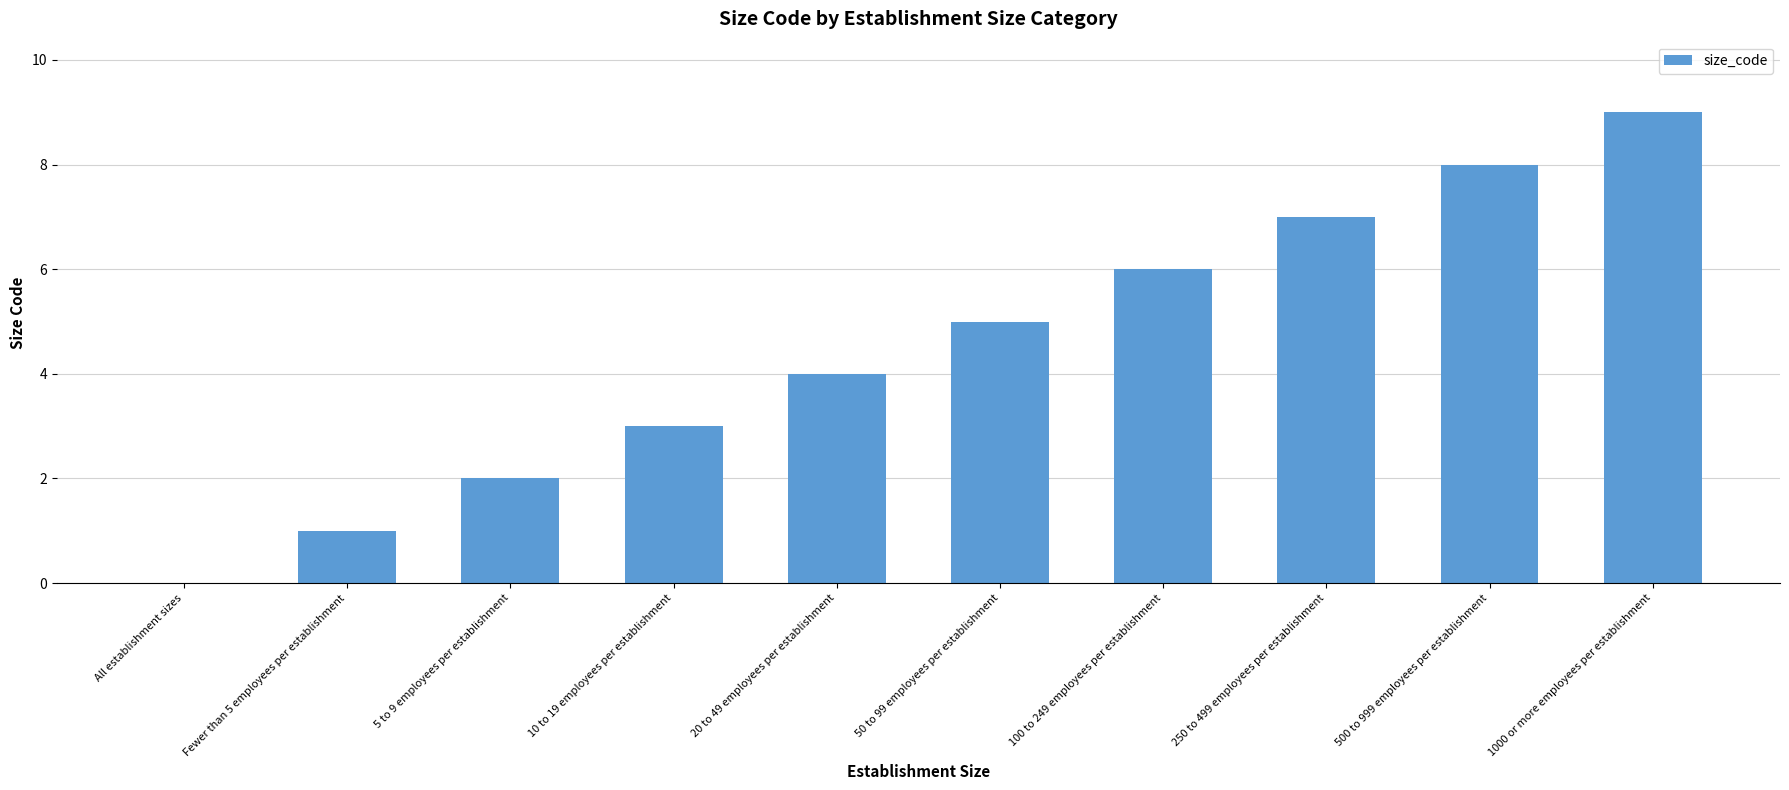

True or false: the data shows 9 at 1000 or more employees per establishment.

True